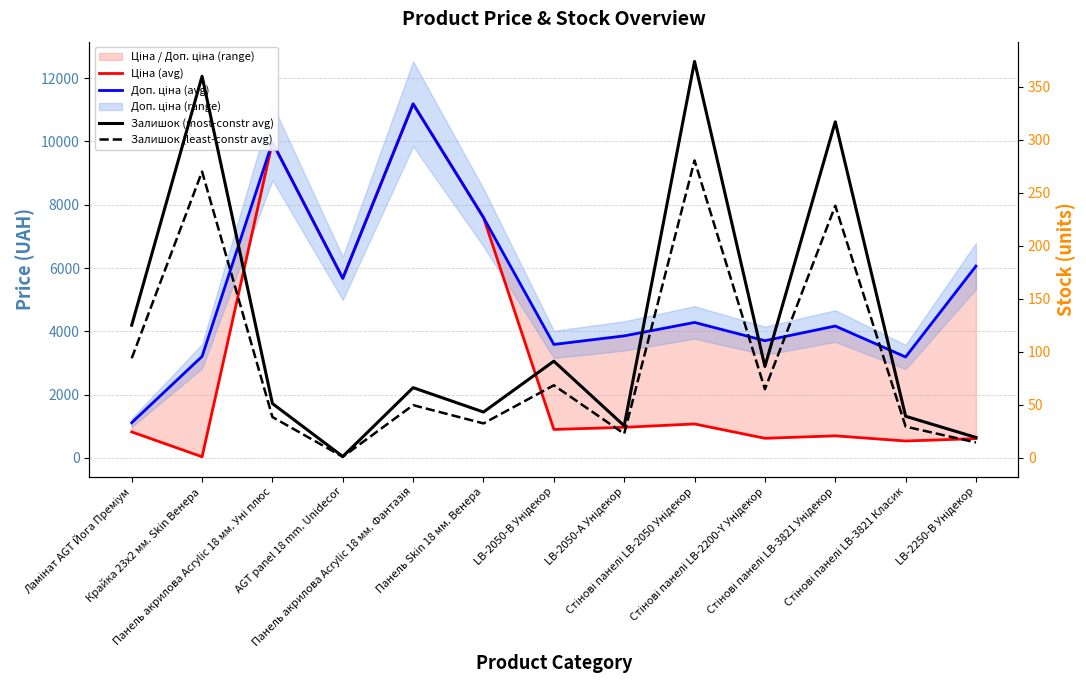

Is it true that Залишок (most-constr avg) equals 1.4 at AGT panel 18 mm. Unidecor?

False